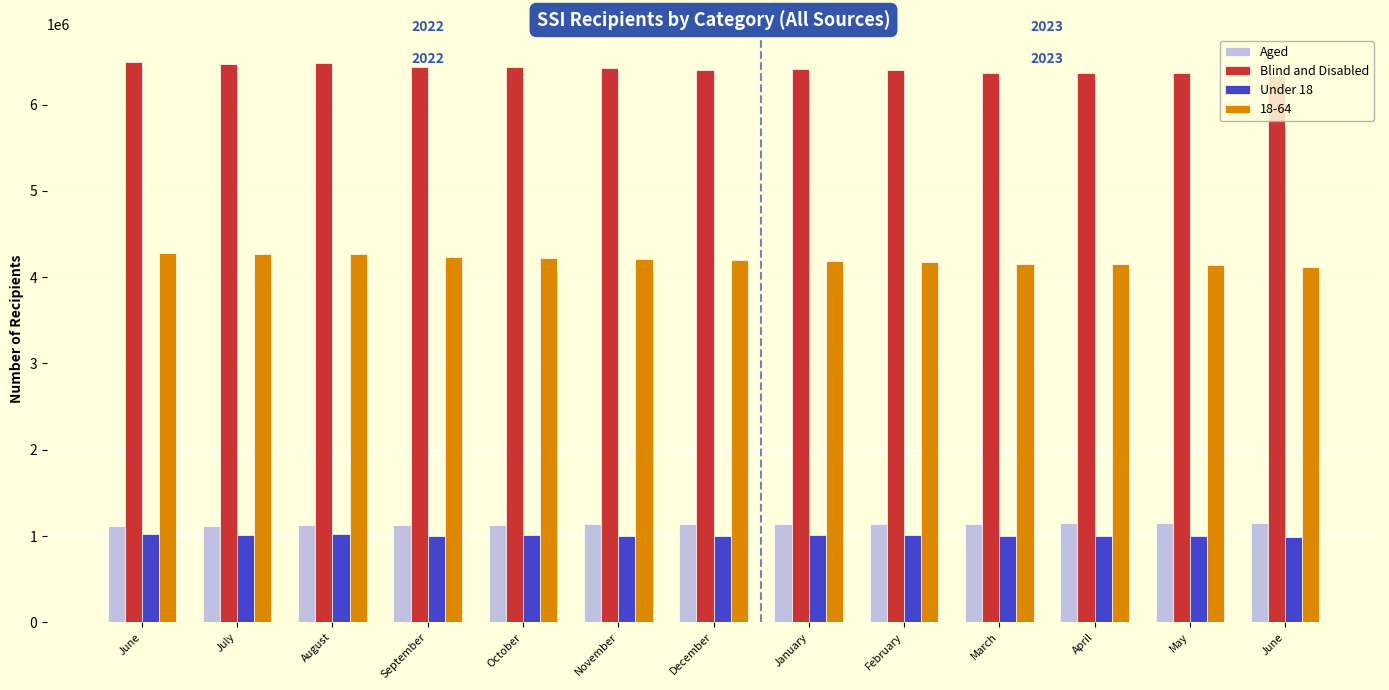

How many categories are shown in the chart?

13